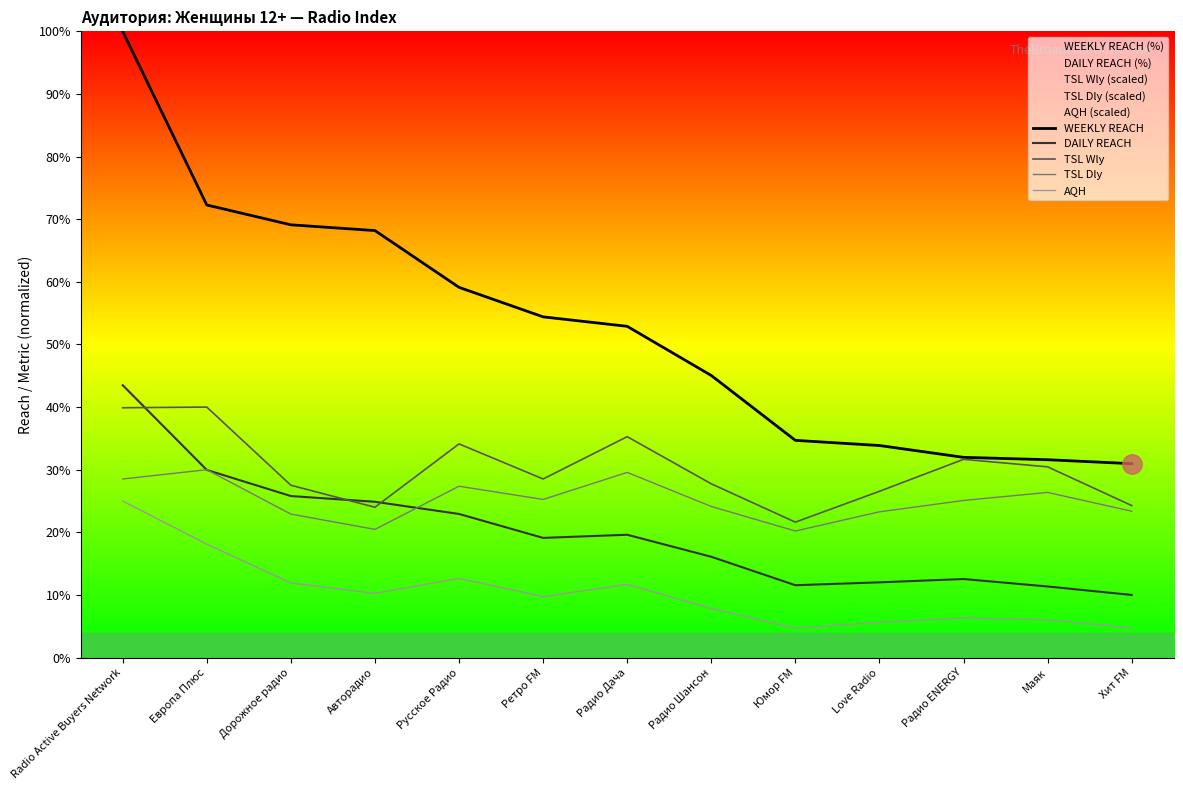

Reading left to right, extract all data points from this chart.

WEEKLY REACH: Radio Active Buyers Network=100.0	Европа Плюс=72.3	Дорожное радио=69.1	Авторадио=68.2	Русское Радио=59.1	Ретро FM=54.4	Радио Дача=52.9	Радио Шансон=45.0	Юмор FM=34.7	Love Radio=33.9	Радио ENERGY=32.0	Маяк=31.6	Хит FM=31.0
DAILY REACH: Radio Active Buyers Network=43.5	Европа Плюс=30.0	Дорожное радио=25.8	Авторадио=24.9	Русское Радио=22.9	Ретро FM=19.1	Радио Дача=19.6	Радио Шансон=16.1	Юмор FM=11.6	Love Radio=12.0	Радио ENERGY=12.5	Маяк=11.4	Хит FM=10.0
TSL Wly: Radio Active Buyers Network=39.9	Европа Плюс=40.0	Дорожное радио=27.5	Авторадио=24.0	Русское Радио=34.1	Ретро FM=28.5	Радио Дача=35.3	Радио Шансон=27.7	Юмор FM=21.6	Love Radio=26.6	Радио ENERGY=31.7	Маяк=30.5	Хит FM=24.3
TSL Dly: Radio Active Buyers Network=28.5	Европа Плюс=30.0	Дорожное радио=22.9	Авторадио=20.5	Русское Радио=27.4	Ретро FM=25.3	Радио Дача=29.6	Радио Шансон=24.1	Юмор FM=20.2	Love Radio=23.3	Радио ENERGY=25.1	Маяк=26.4	Хит FM=23.4
AQH: Radio Active Buyers Network=25.0	Европа Плюс=18.1	Дорожное радио=11.9	Авторадио=10.3	Русское Радио=12.6	Ретро FM=9.7	Радио Дача=11.7	Радио Шансон=7.8	Юмор FM=4.7	Love Radio=5.6	Радио ENERGY=6.3	Маяк=6.0	Хит FM=4.7